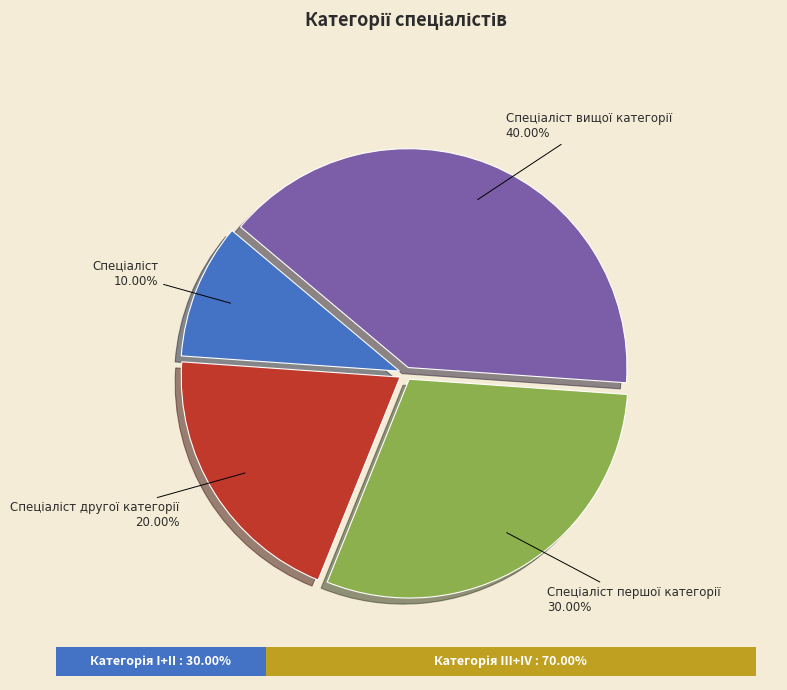

Does any single category account for the majority?

No